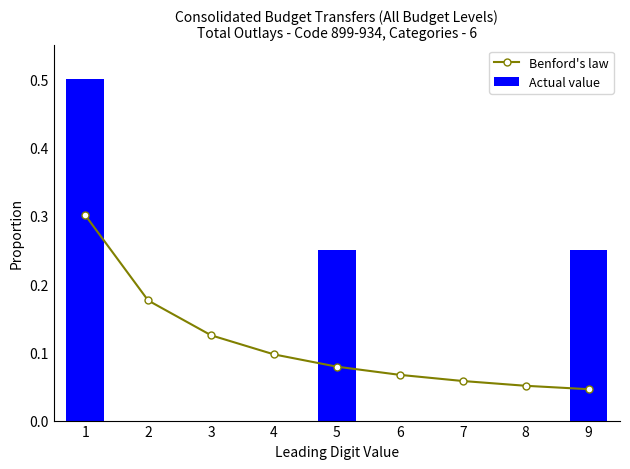

What is the value of the Benford's law bar at the 4th from the left?

0.1